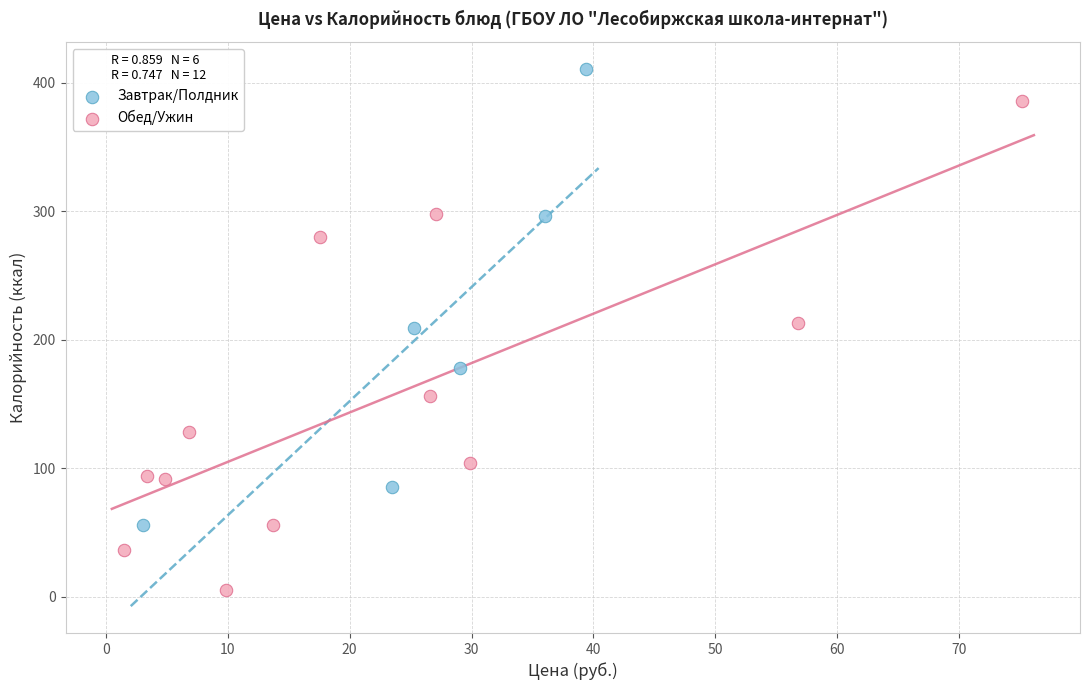

Which series contains the lowest Y value?

Обед/Ужин